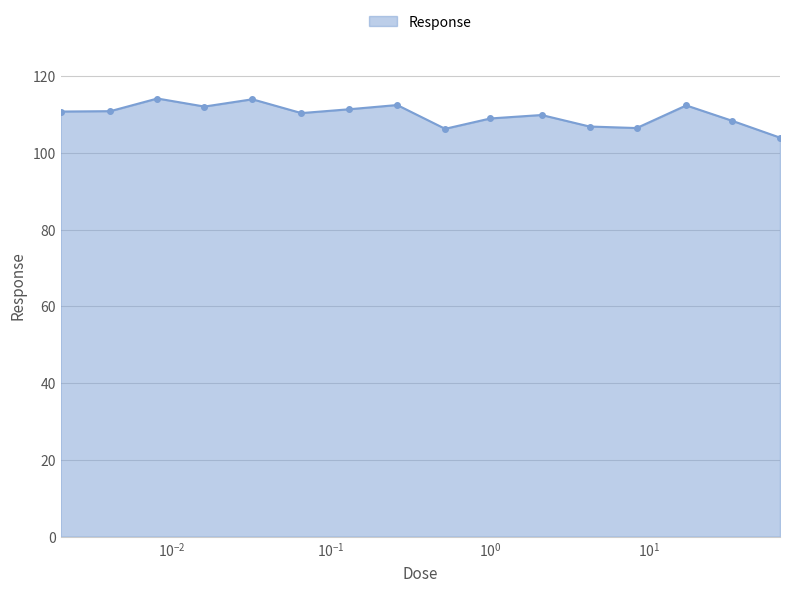

How many lines are shown in the chart?

1